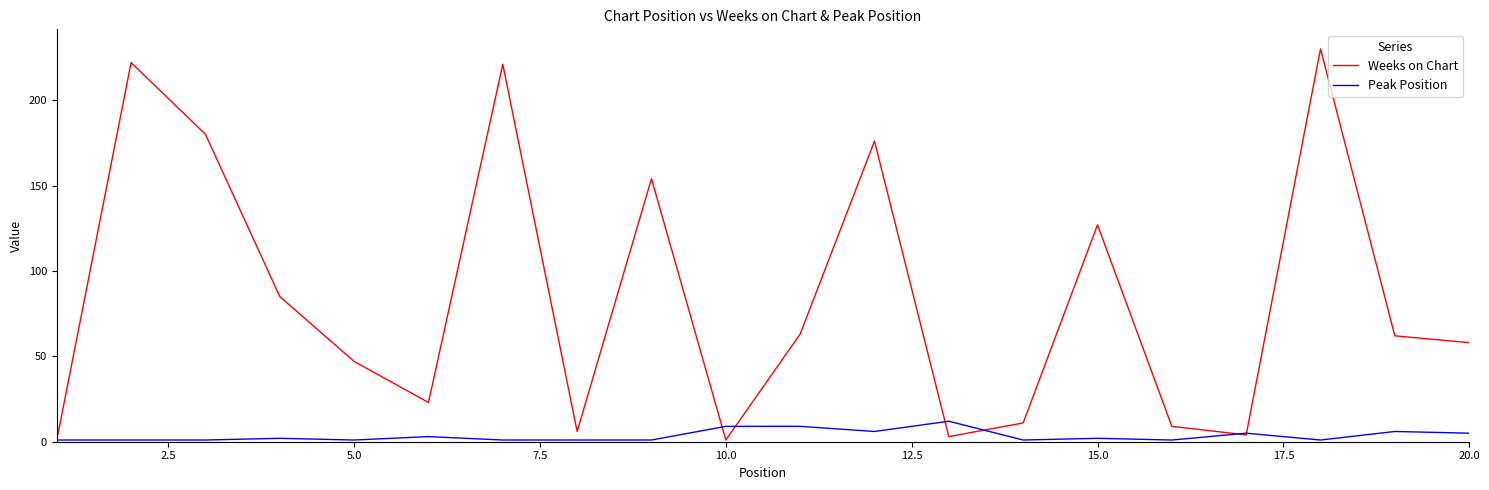

True or false: Peak Position and Weeks on Chart intersect in this chart.

True